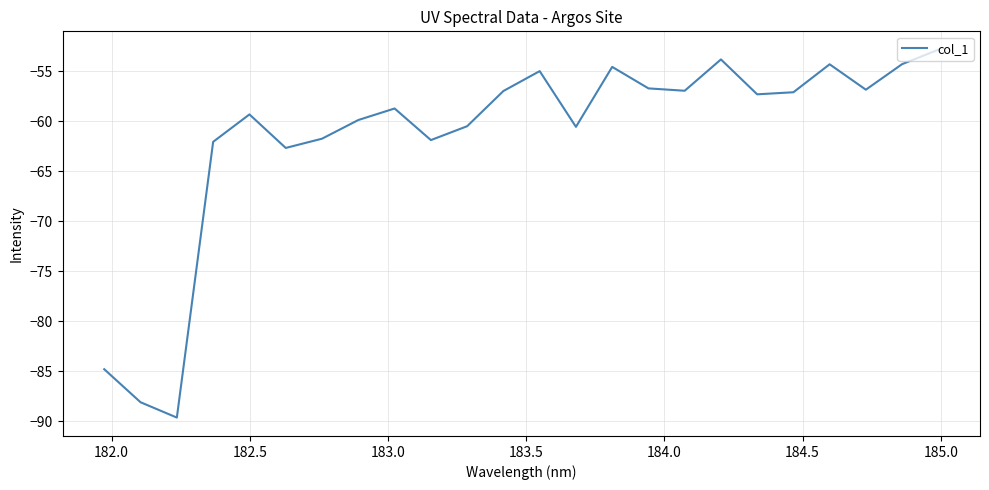

Does the chart display data point markers on the line(s)?

No